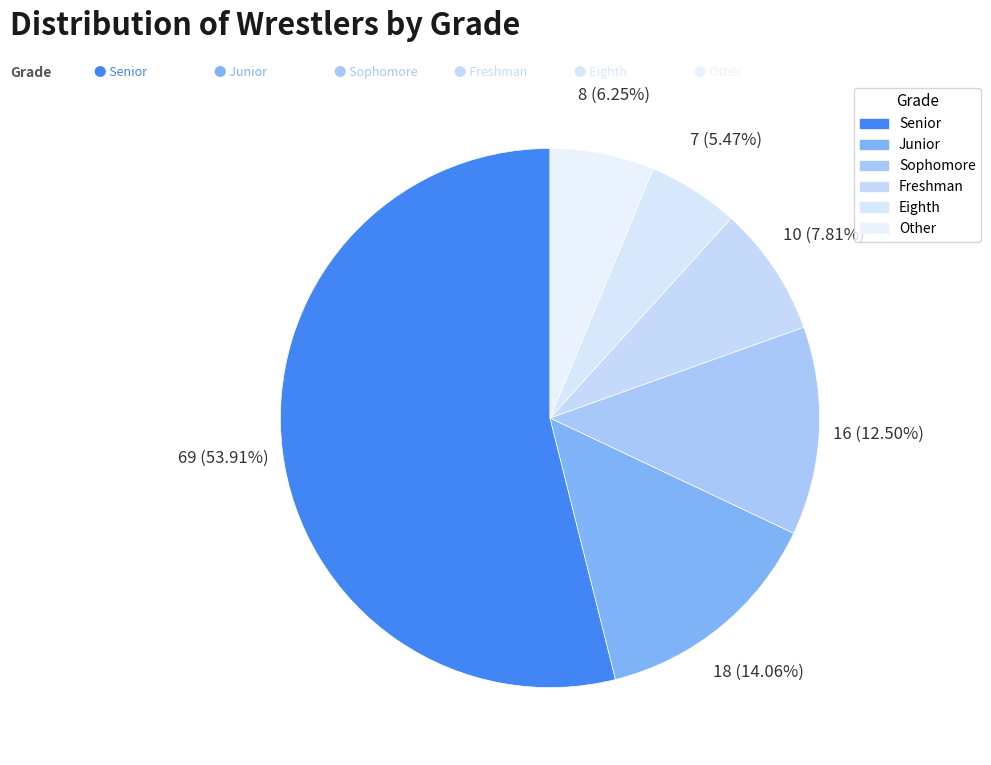

What percentage is the Eighth slice, to the nearest percent?

5%